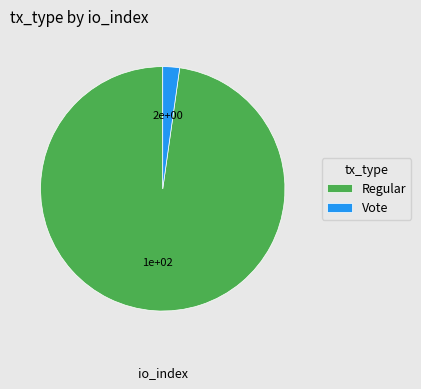

Which category has the biggest portion of the pie?

Regular